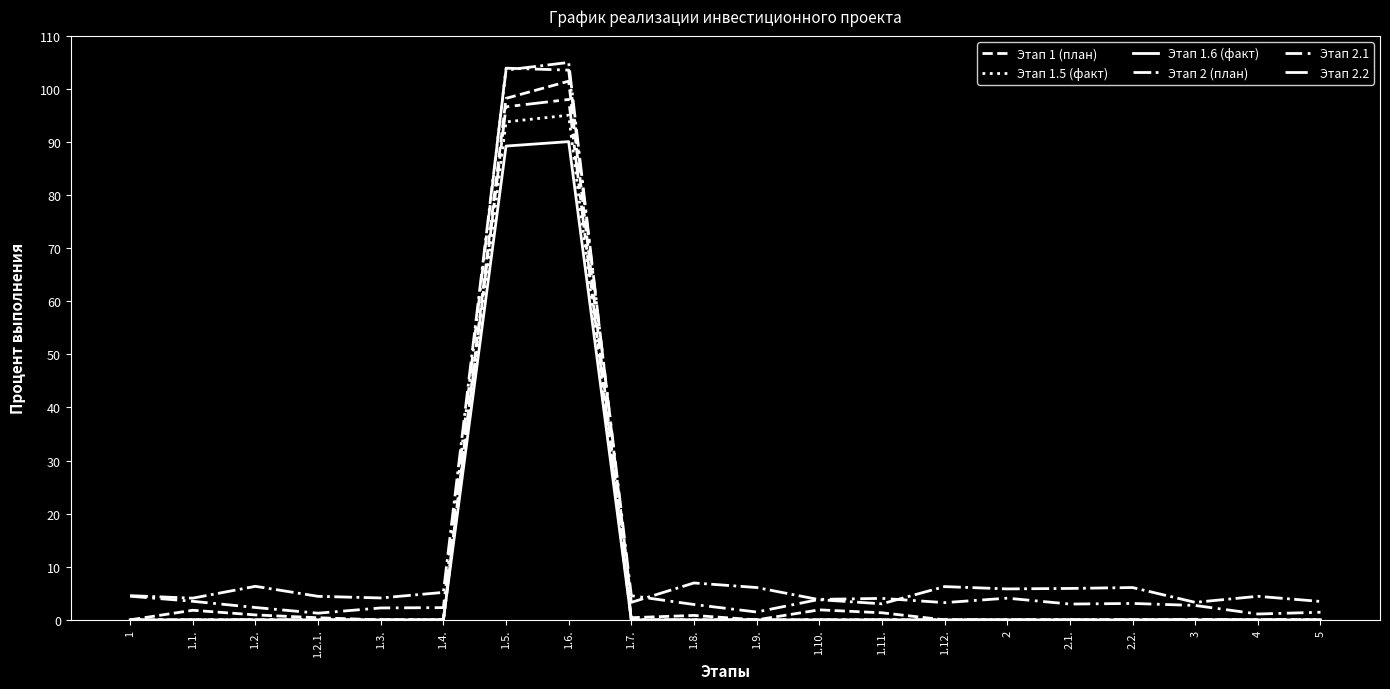

Reading right to left, list all the values displayed in this chart.

Этап 1 (план): 5=0.0	4=0.0	3=0.1	2.2.=0.0	2.1.=0.0	2=0.0	1.12.=0.0	1.11.=1.3	1.10.=1.9	1.9.=0.0	1.8.=0.8	1.7.=0.4	1.6.=101.5	1.5.=98.2	1.4.=0.0	1.3.=0.0	1.2.1.=0.4	1.2.=0.9	1.1.=1.8	1=0.0
Этап 1.5 (факт): 5=0.0	4=0.0	3=0.0	2.2.=0.0	2.1.=0.0	2=0.0	1.12.=0.0	1.11.=0.0	1.10.=0.0	1.9.=0.0	1.8.=0.0	1.7.=0.0	1.6.=95.1	1.5.=93.8	1.4.=0.0	1.3.=0.0	1.2.1.=0.0	1.2.=0.0	1.1.=0.0	1=0.0
Этап 1.6 (факт): 5=0.0	4=0.0	3=0.0	2.2.=0.0	2.1.=0.0	2=0.0	1.12.=0.0	1.11.=0.0	1.10.=0.0	1.9.=0.0	1.8.=0.0	1.7.=0.0	1.6.=90.1	1.5.=89.2	1.4.=0.0	1.3.=0.0	1.2.1.=0.0	1.2.=0.0	1.1.=0.0	1=0.0
Этап 2 (план): 5=3.5	4=4.4	3=3.3	2.2.=6.1	2.1.=5.9	2=5.8	1.12.=6.3	1.11.=3.0	1.10.=3.8	1.9.=6.1	1.8.=6.9	1.7.=3.3	1.6.=105.0	1.5.=103.6	1.4.=5.2	1.3.=4.1	1.2.1.=4.4	1.2.=6.3	1.1.=4.1	1=4.6
Этап 2.1: 5=1.4	4=1.1	3=2.7	2.2.=3.1	2.1.=3.0	2=4.1	1.12.=3.2	1.11.=4.0	1.10.=3.9	1.9.=1.5	1.8.=2.9	1.7.=4.5	1.6.=103.6	1.5.=103.9	1.4.=2.3	1.3.=2.2	1.2.1.=1.3	1.2.=2.3	1.1.=3.5	1=4.5
Этап 2.2: 5=0.0	4=0.0	3=0.0	2.2.=0.0	2.1.=0.0	2=0.0	1.12.=0.0	1.11.=0.0	1.10.=0.0	1.9.=0.0	1.8.=0.0	1.7.=0.0	1.6.=98.0	1.5.=96.6	1.4.=0.0	1.3.=0.0	1.2.1.=0.0	1.2.=0.0	1.1.=0.0	1=0.0